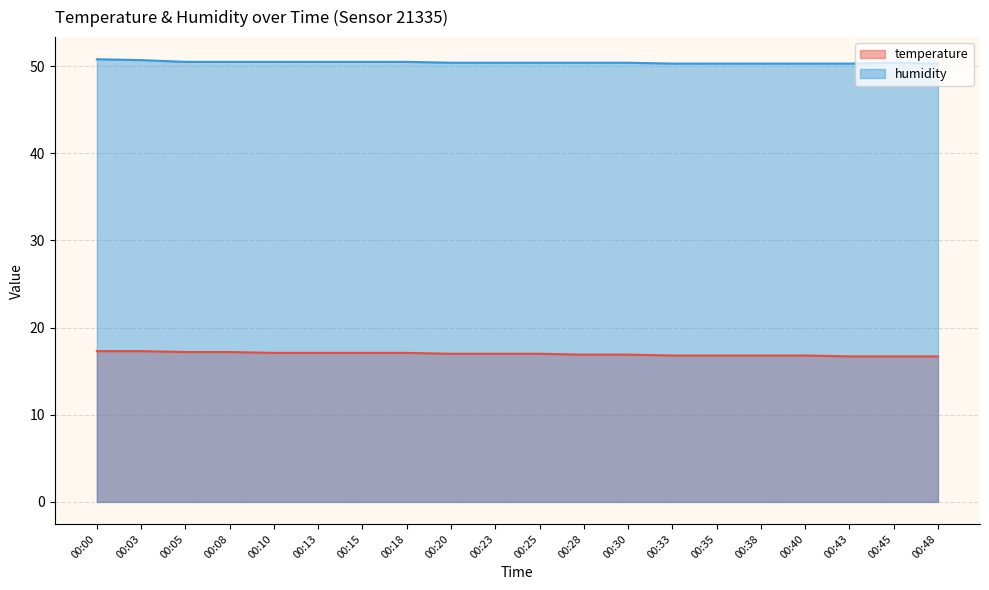

List the series in order of their overall mean, lowest first.

temperature, humidity